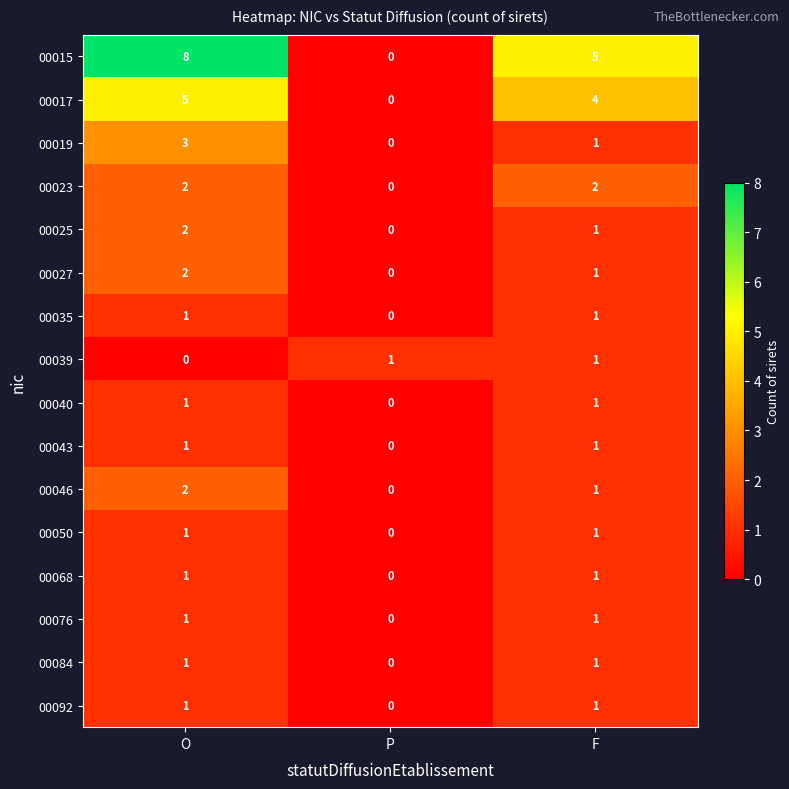

Which series has the widest spread of values?

00015